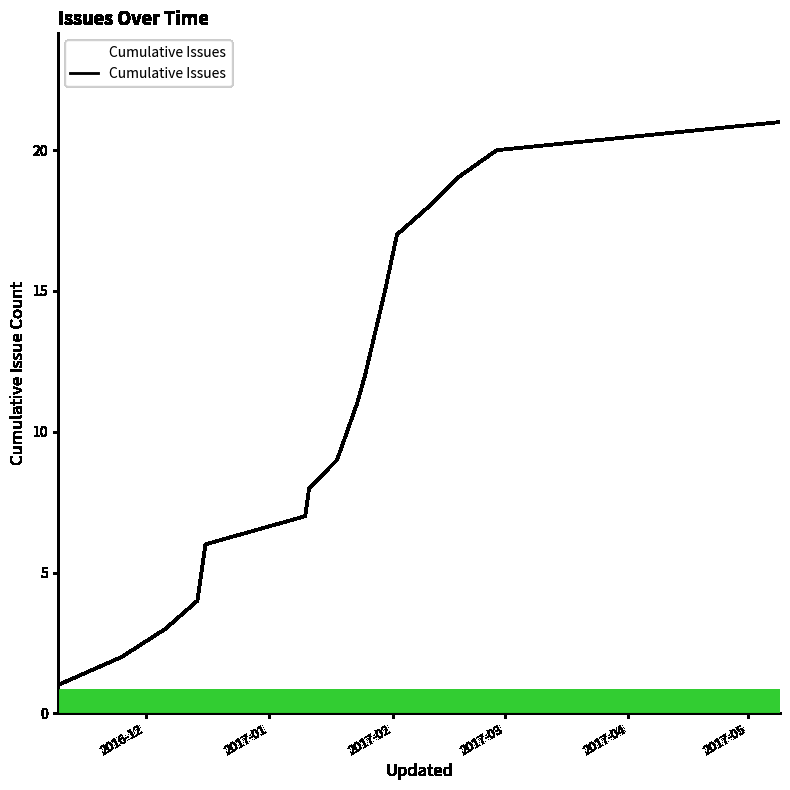

What is the maximum value shown in the chart?

21